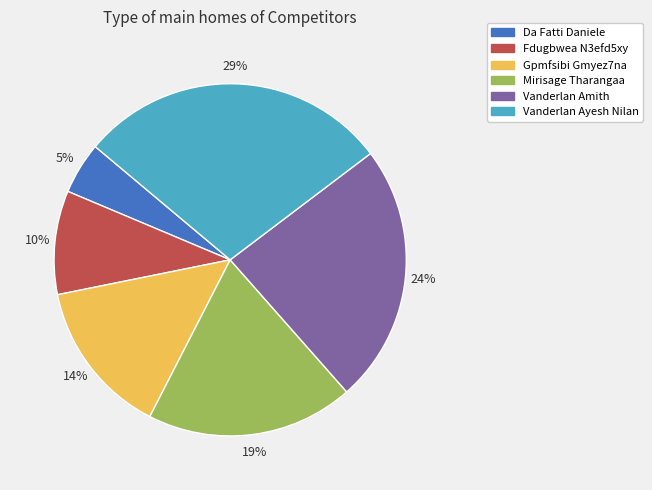

To the nearest percent, what is the average slice percentage?

17%